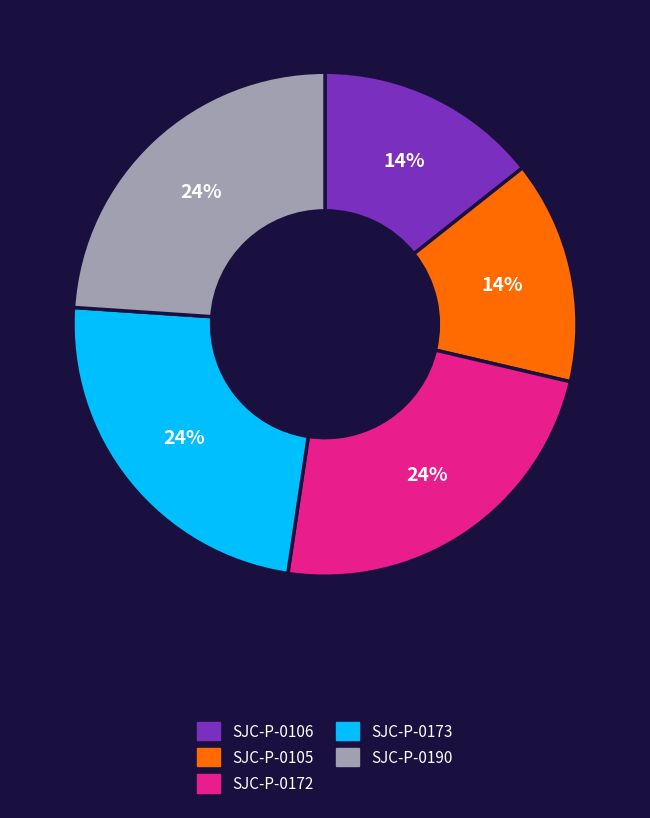

To the nearest percent, what percentage of the pie is SJC-P-0105?

14%